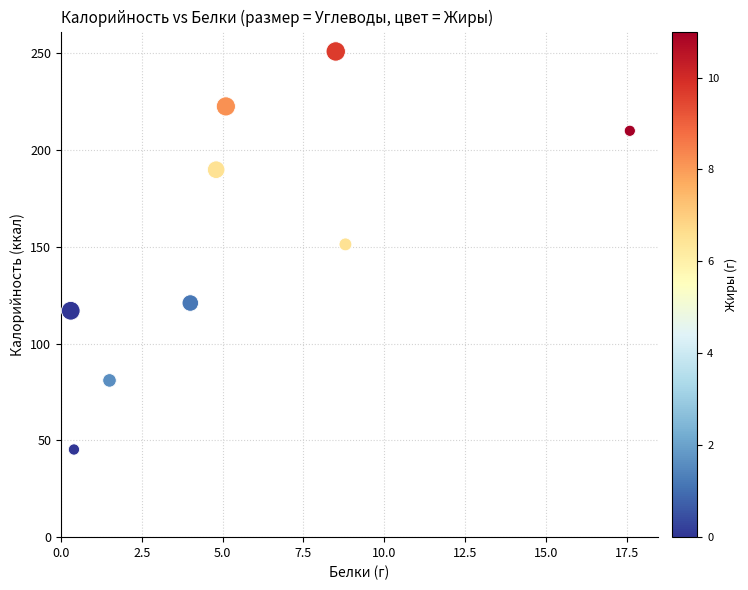

What Y value in the scatter plot is closest to 148?

151.3